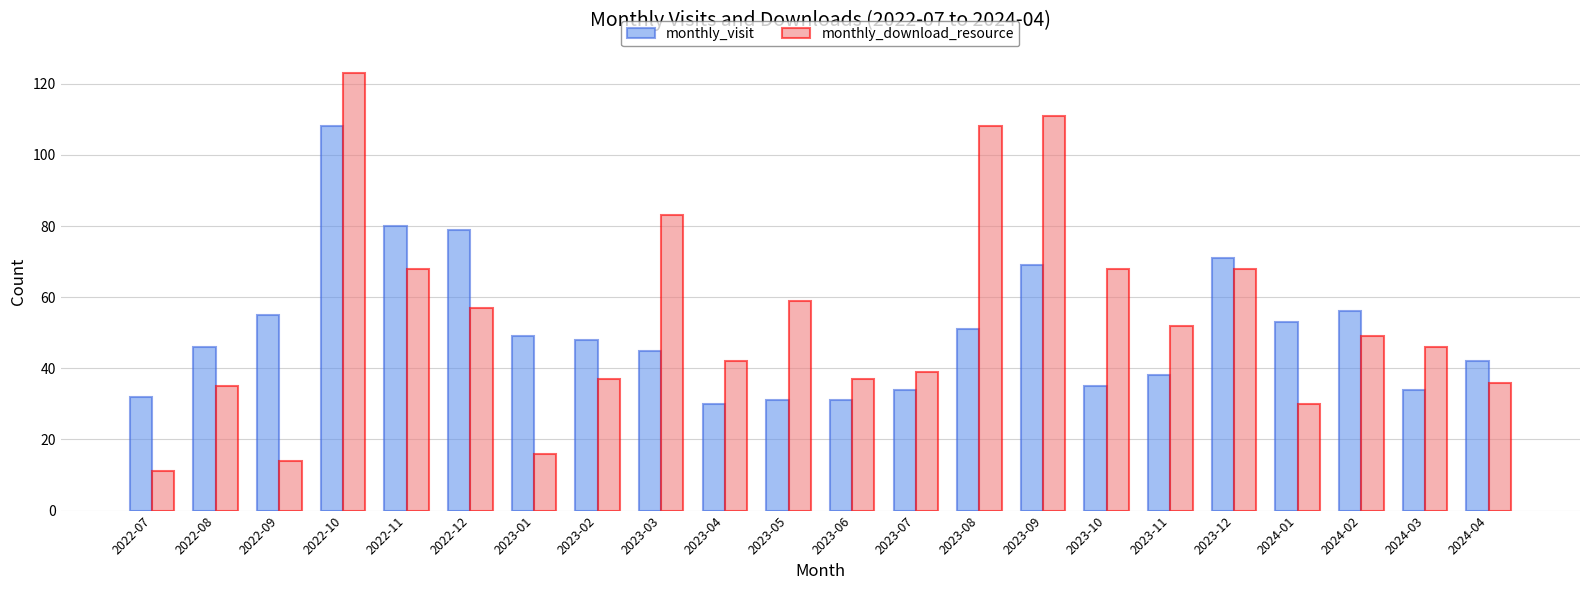

List the series in order of their peak value, lowest first.

monthly_visit, monthly_download_resource